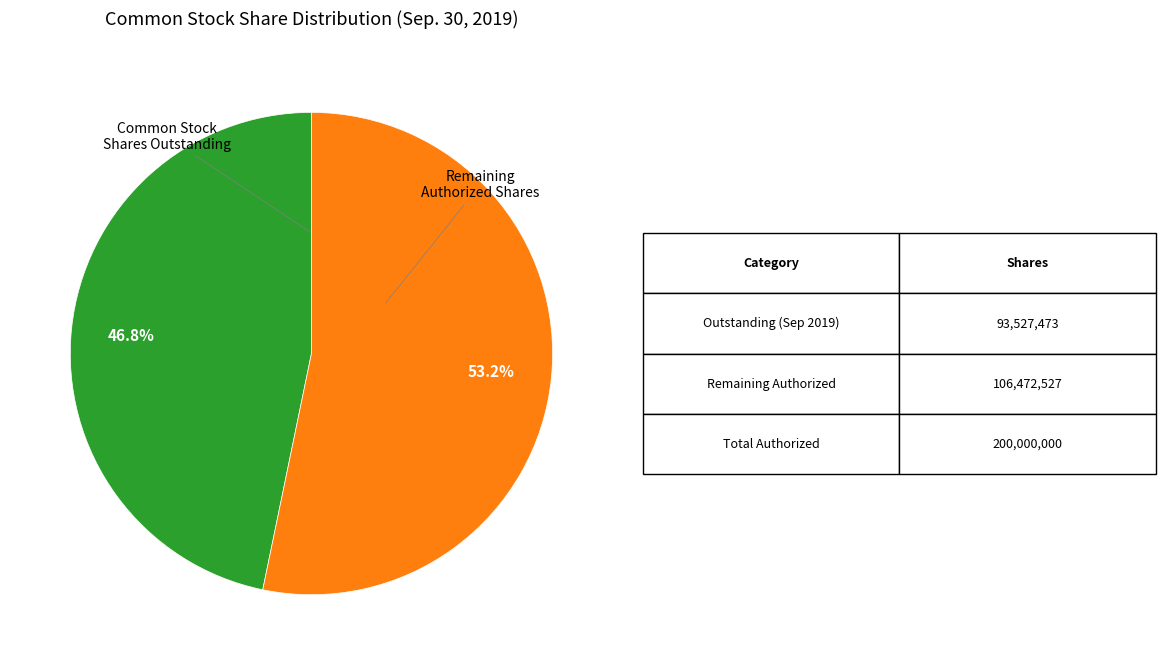

Is there any slice that represents more than half of the pie?

Yes